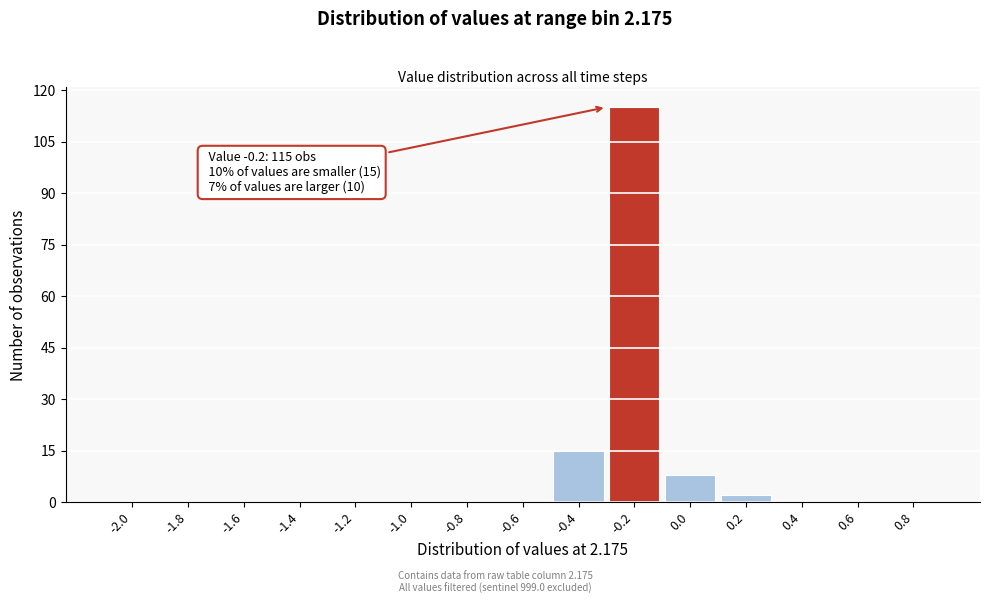

Reading right to left, extract all data points from this chart.

0.8=0	0.6=0	0.4=0	0.2=2	0.0=8	-0.2=115	-0.4=15	-0.6=0	-0.8=0	-1.0=0	-1.2=0	-1.4=0	-1.6=0	-1.8=0	-2.0=0